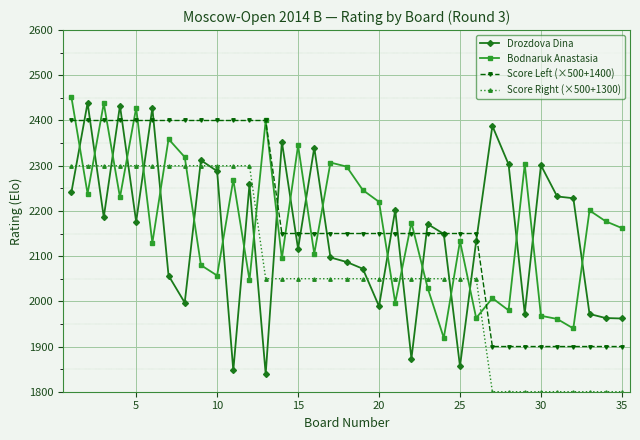

True or false: Bodnaruk Anastasia has more than 1 points higher than both neighbors.

True